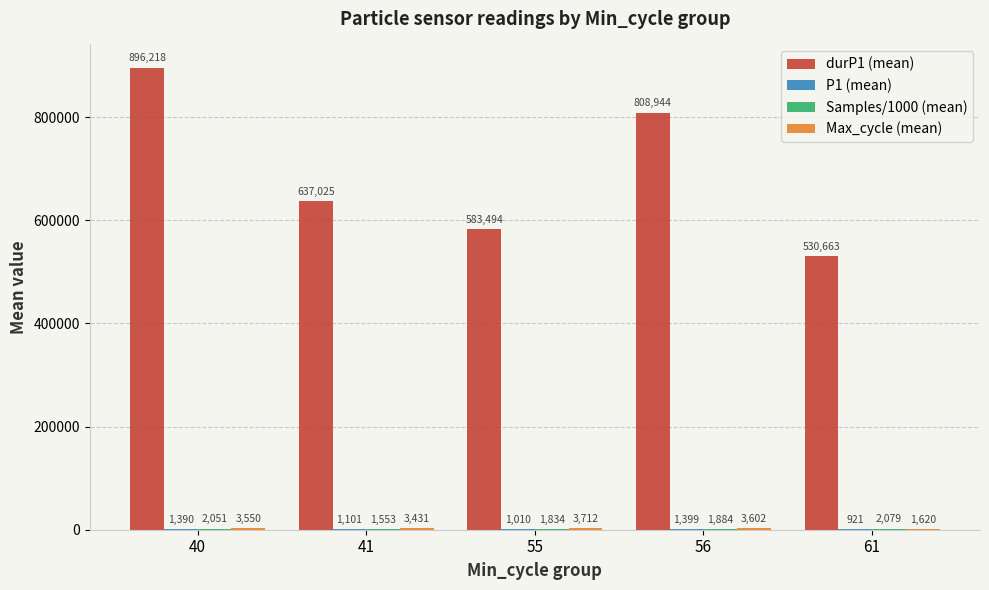

Read the durP1 (mean) value at 55.

583494.0